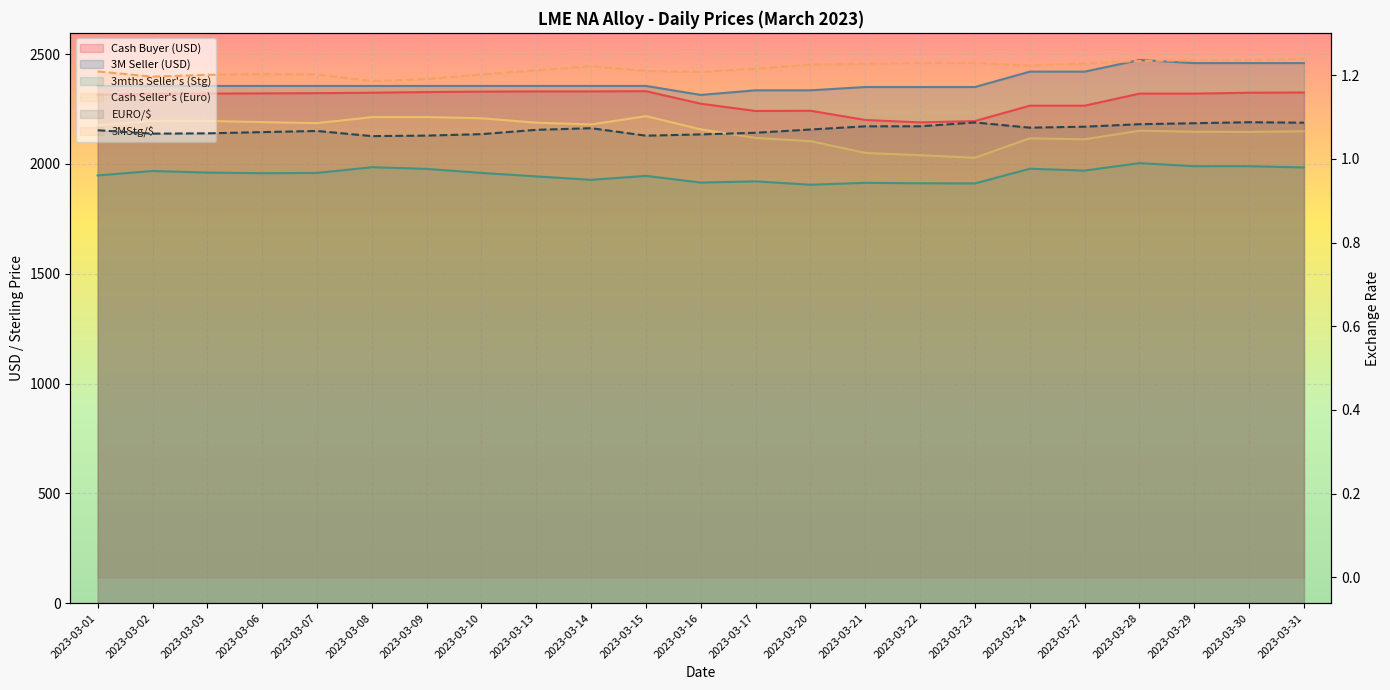

What is the difference between the highest and lowest values at 2023-03-17?

2333.9